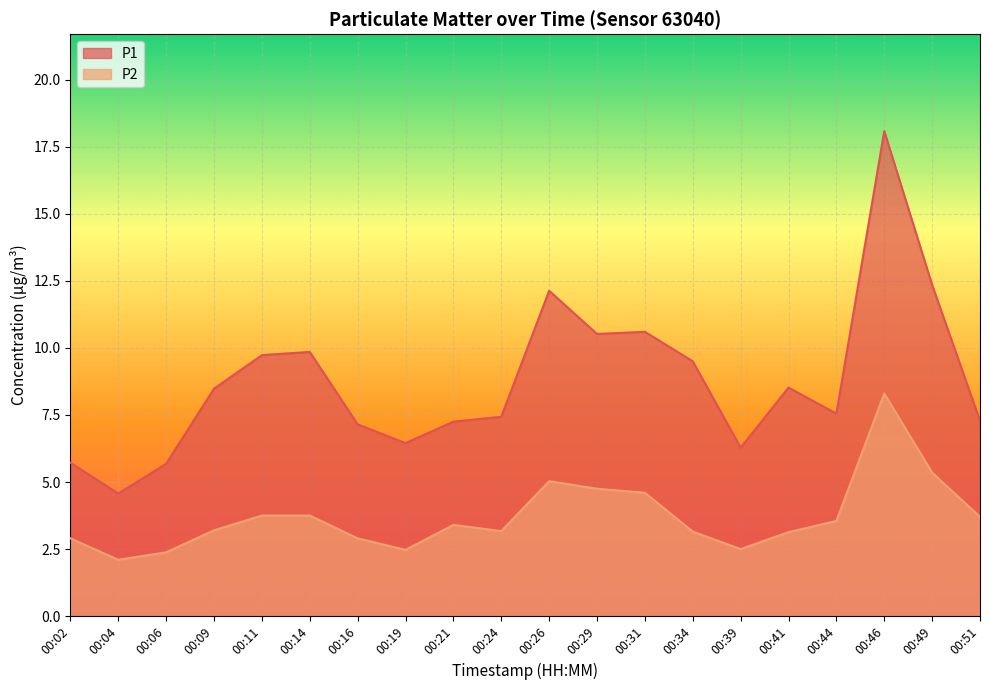

Does the chart display data point markers on the line(s)?

No